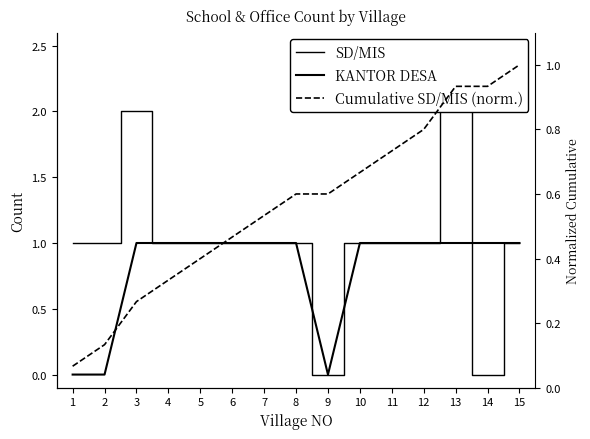

Which series has the largest total across all categories?

SD/MIS